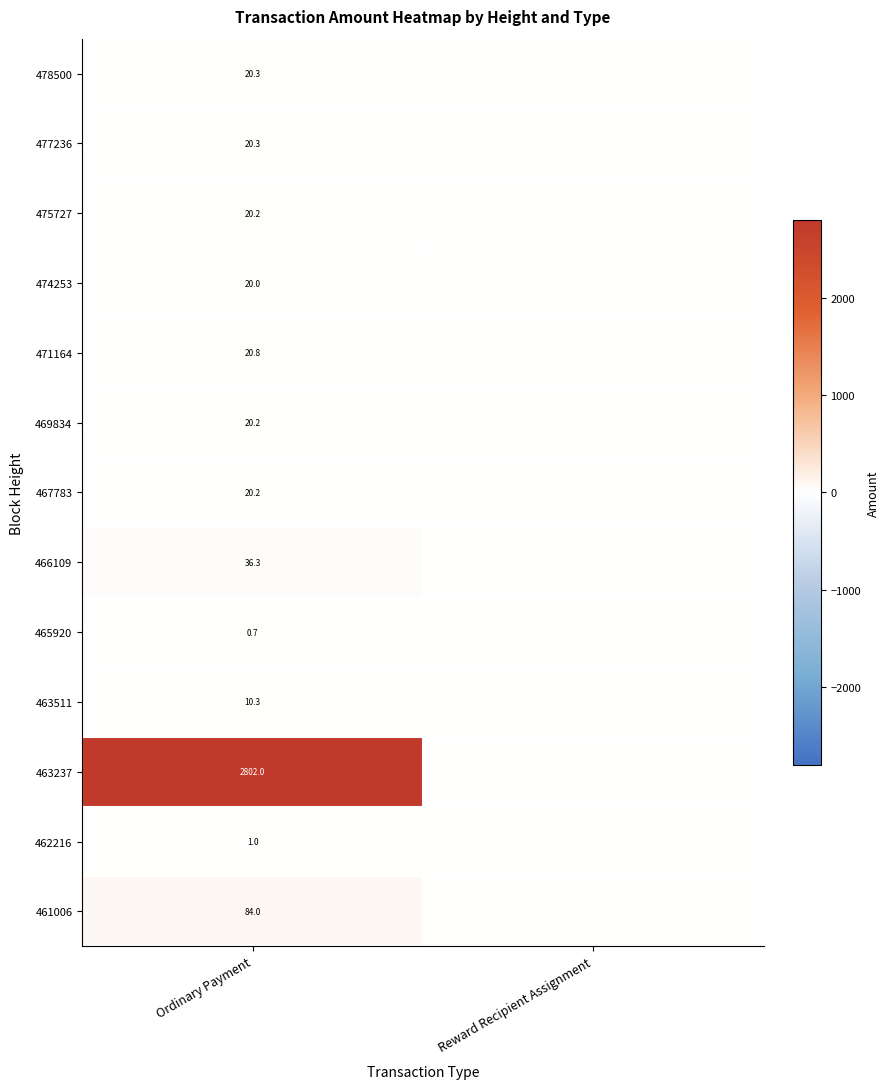

Is it true that 478500 equals 12.7 at Ordinary Payment?

False